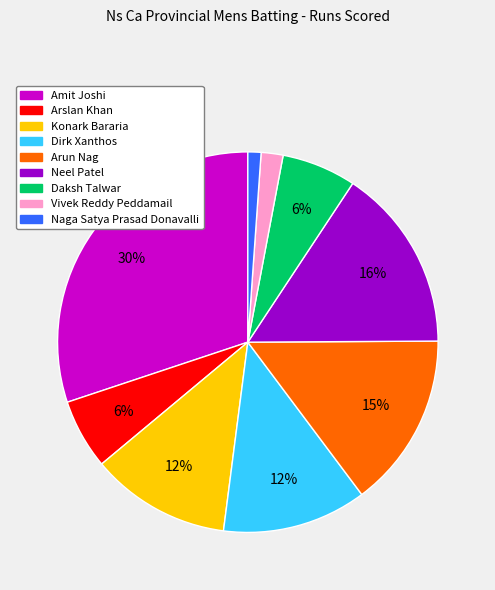

To the nearest percent, what is the difference between the Arslan Khan and Amit Joshi slice percentages?

24%